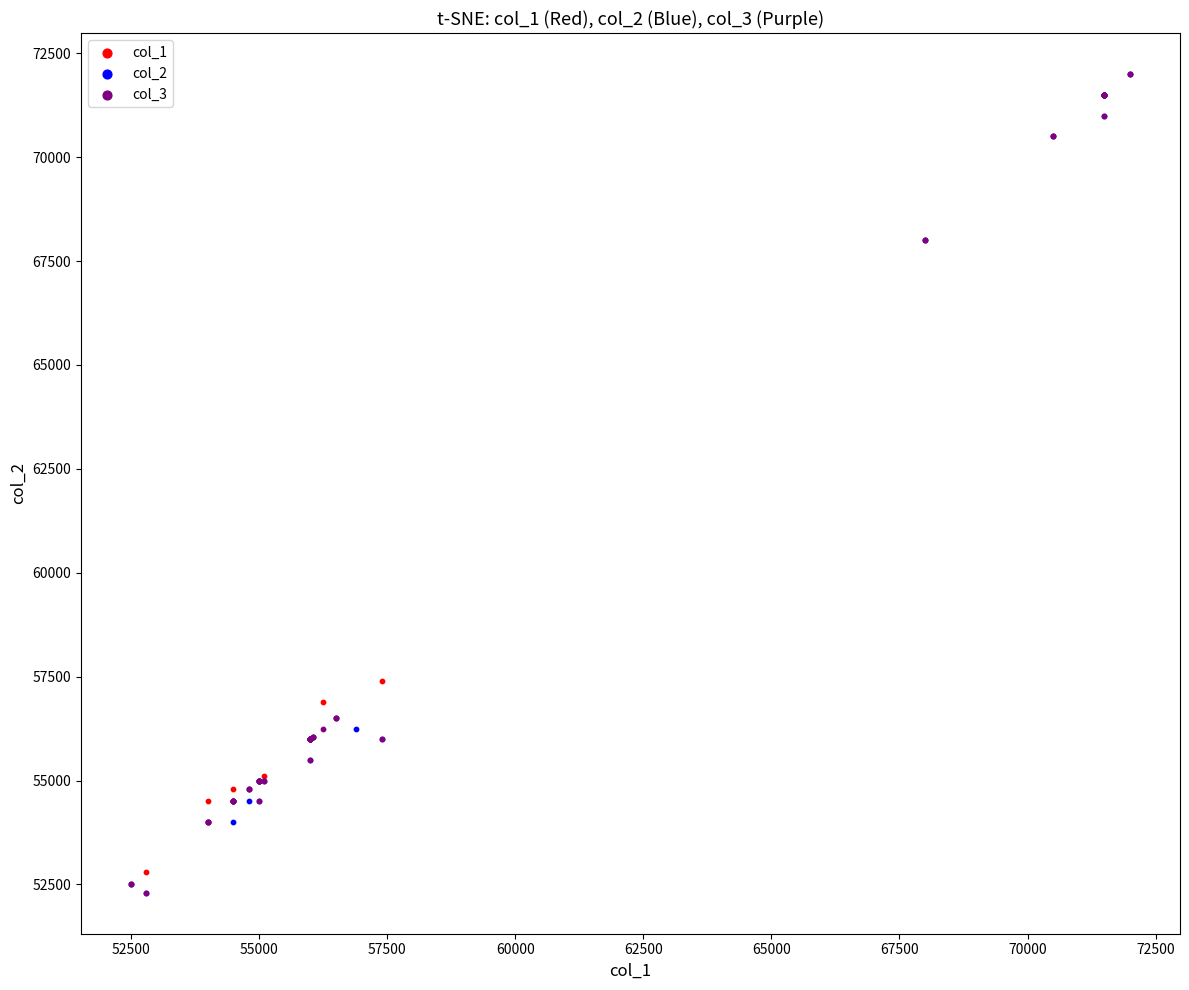

What are all the series names shown in the legend?

col_1, col_2, col_3